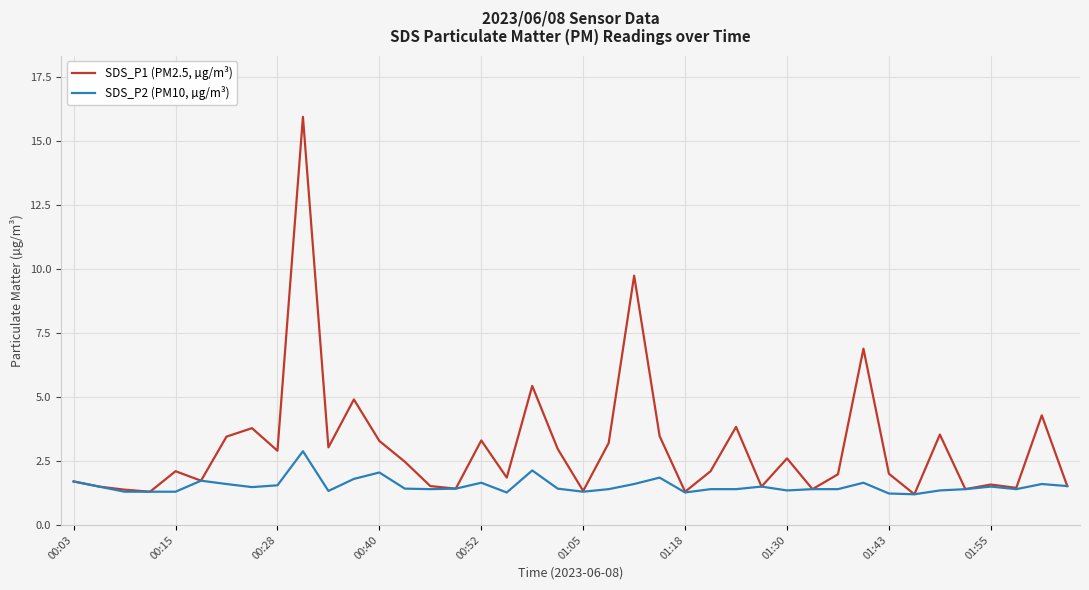

List the series in order of their peak value, lowest first.

SDS_P2 (PM10, µg/m³), SDS_P1 (PM2.5, µg/m³)